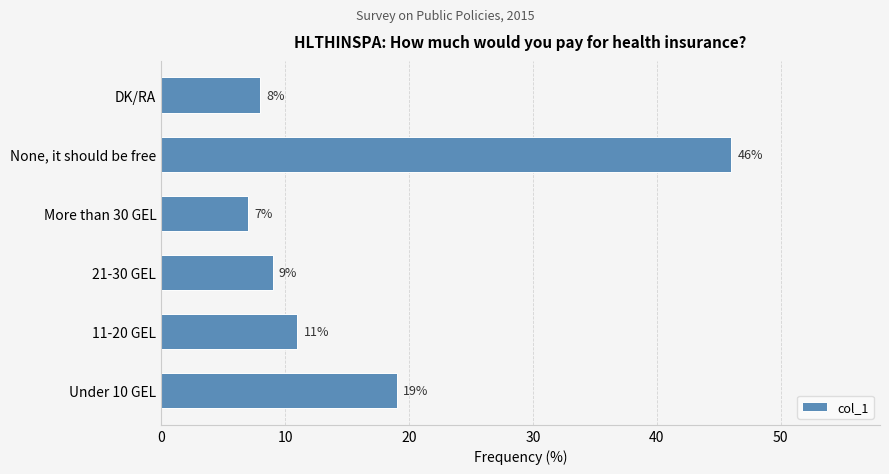

What is the greatest value displayed?

46